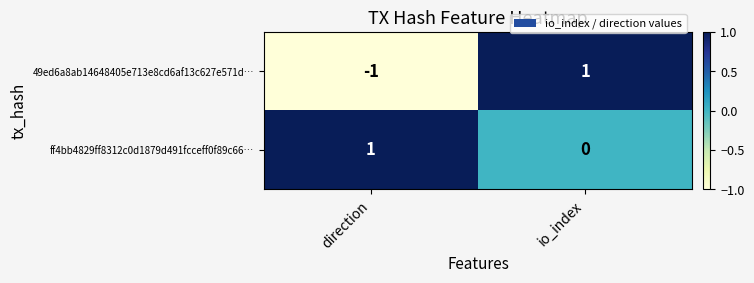

At which label is 49ed6a8ab14648405e713e8cd6af13c627e571d… closest to 0?

direction